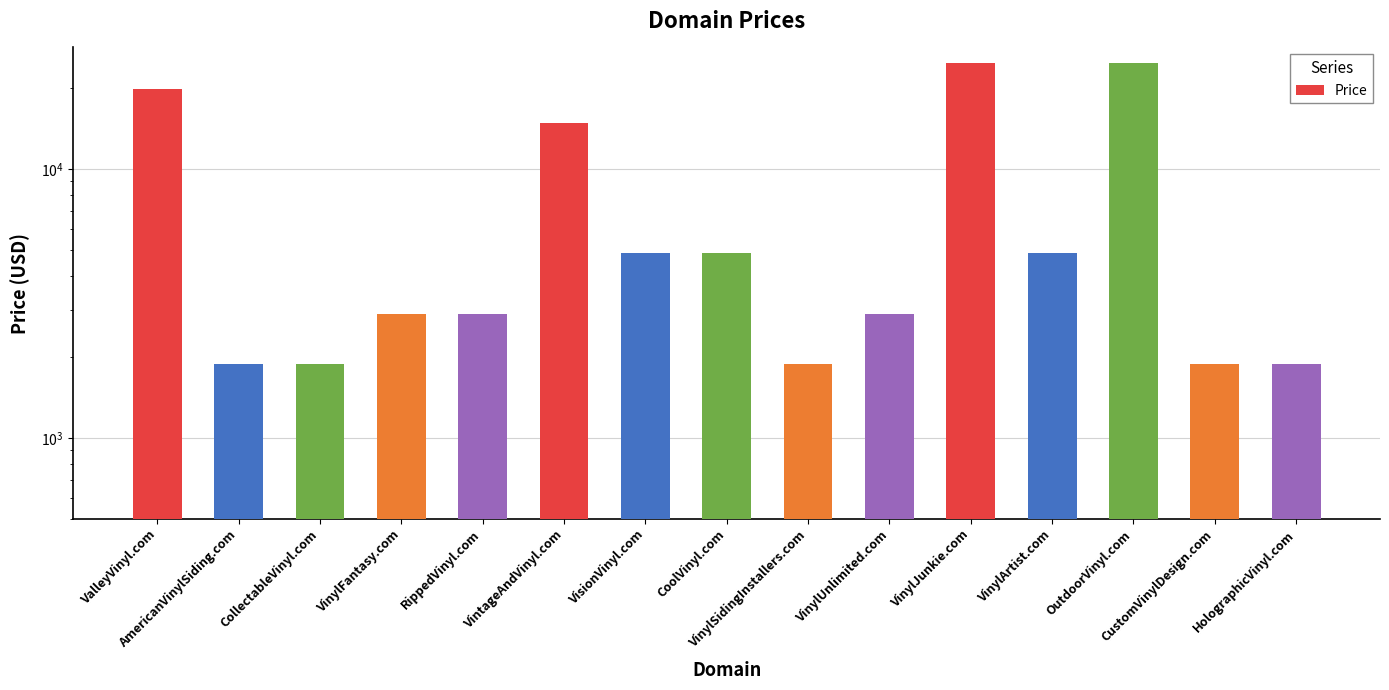

The chart shows a value of 19888 at ValleyVinyl.com. True or false?

True